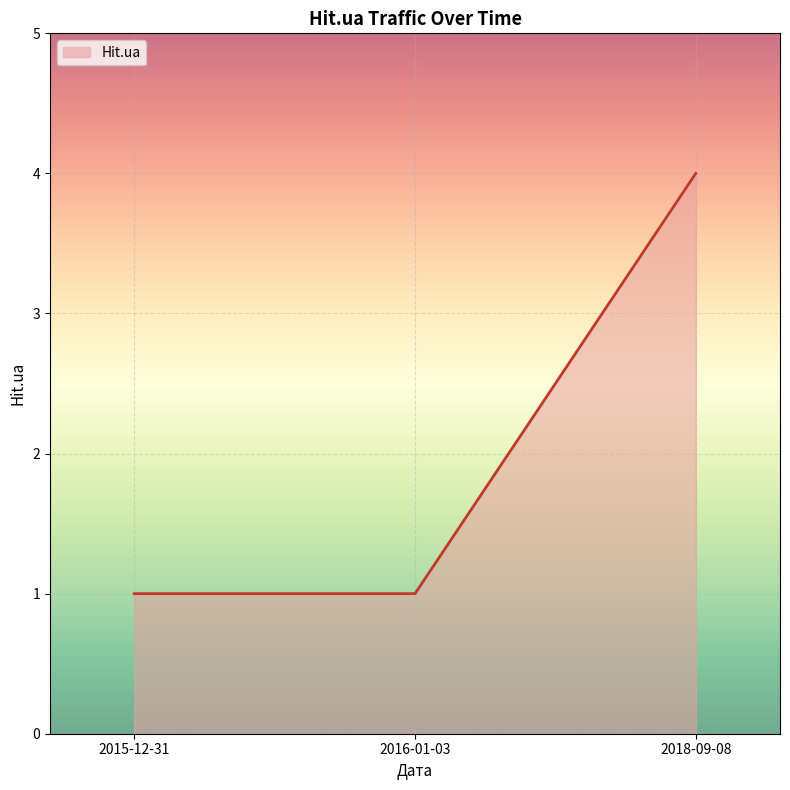

What value does the data have at 2016-01-03?

1